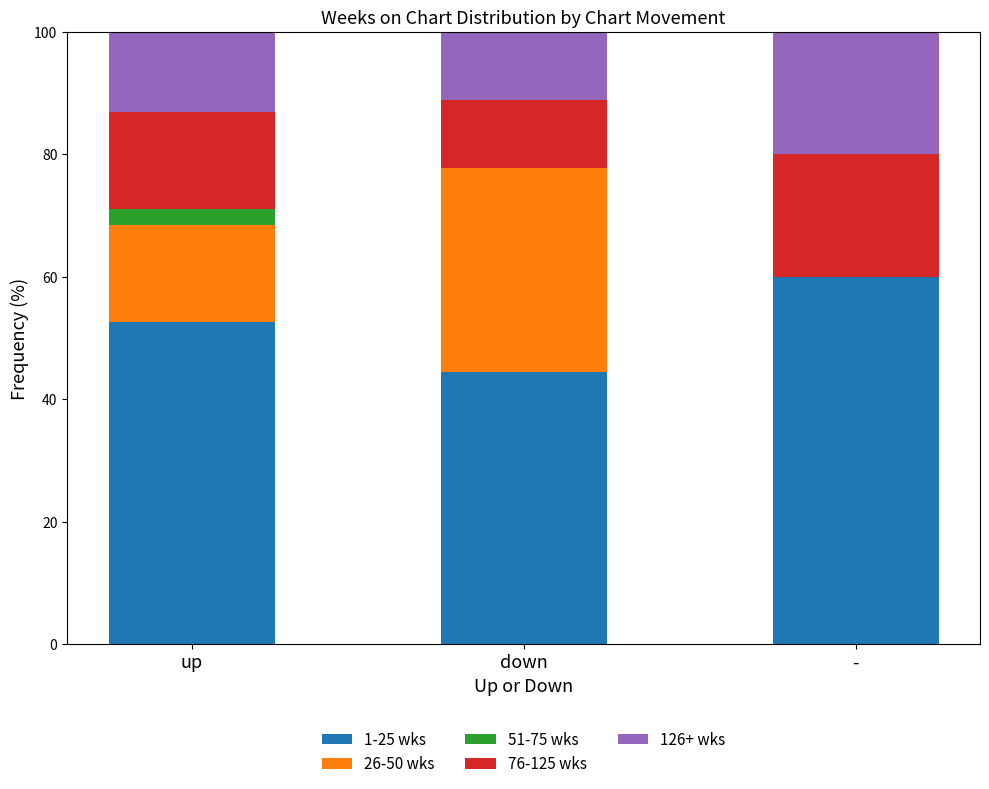

Is it true that 1-25 wks equals 73.4 at up?

False